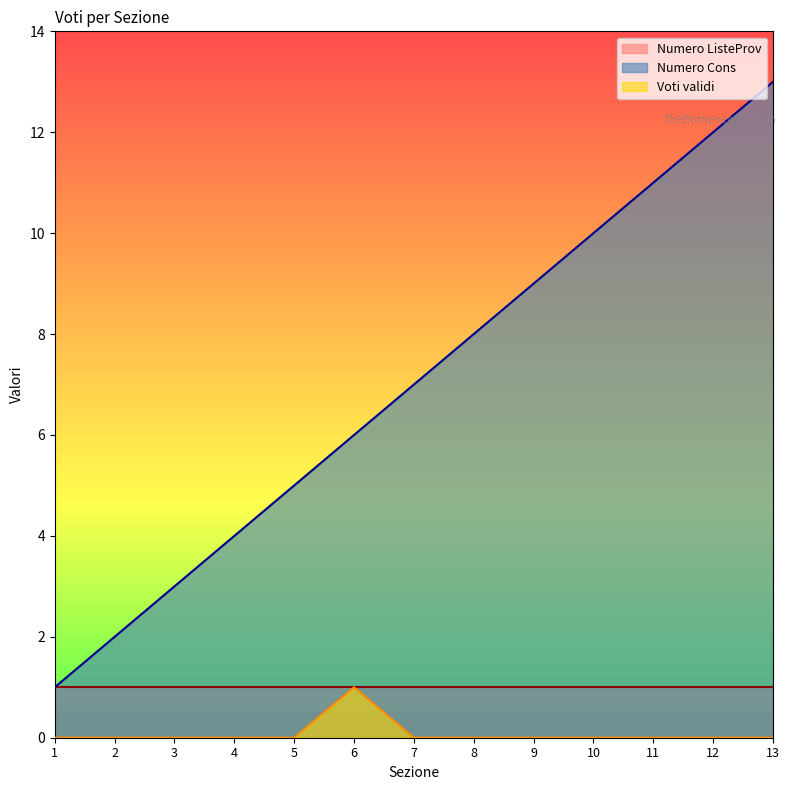

How many Voti validi values are between 0 and 1?

13